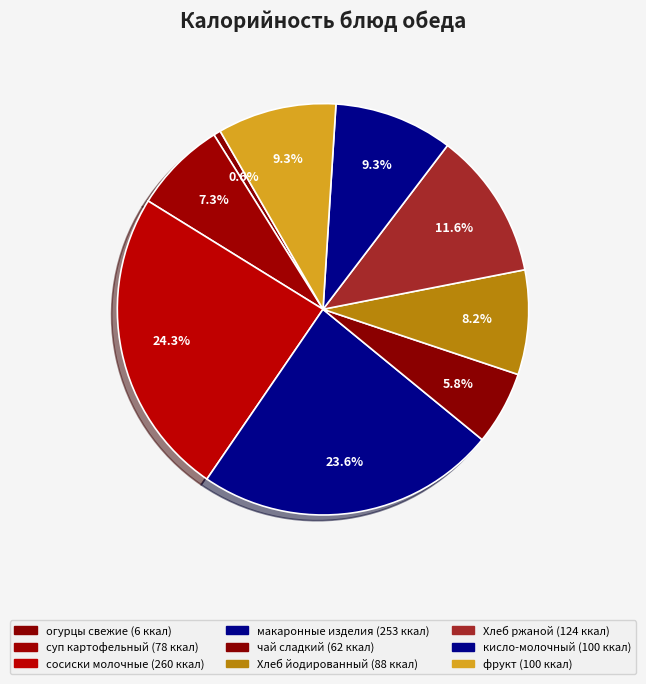

Which slice is the largest?

сосиски молочные